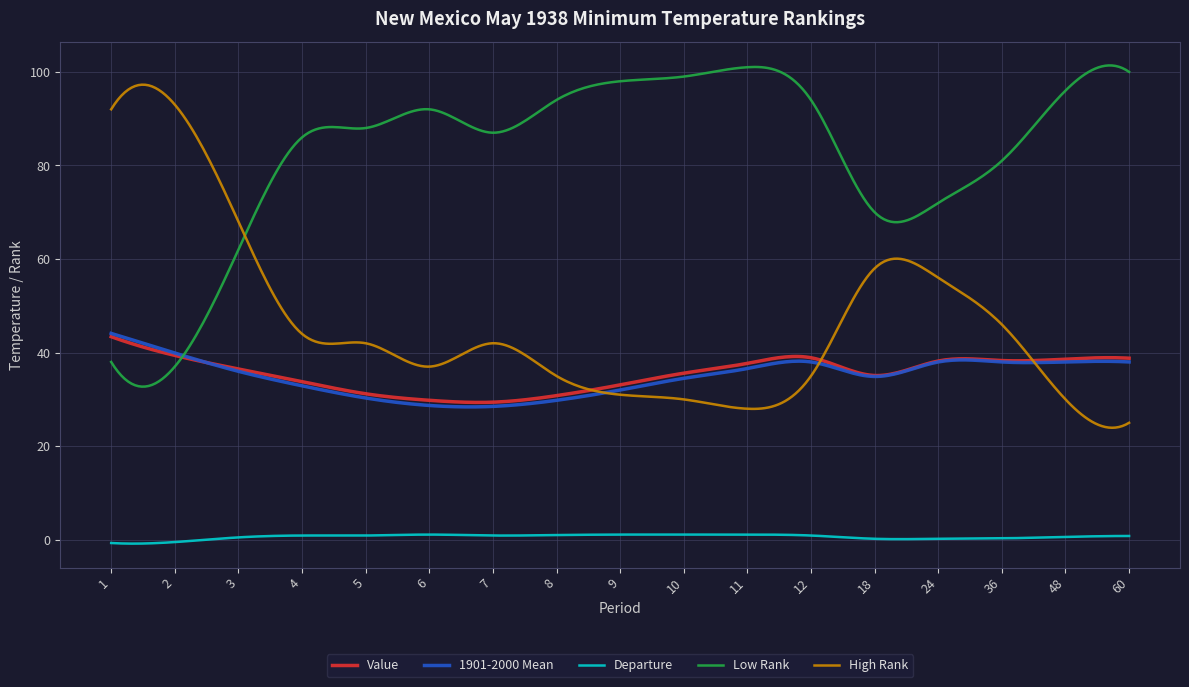

How many lines are shown in the chart?

5